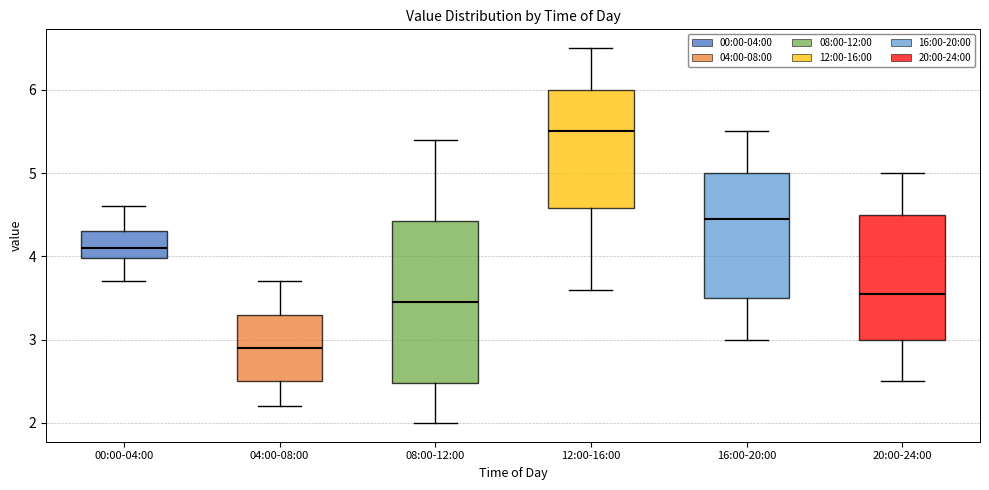

Where does the median line of the box for 00:00-04:00 sit on the y-axis? The values are not printed on the chart, so give them approximately, as read against the axis.

4.1